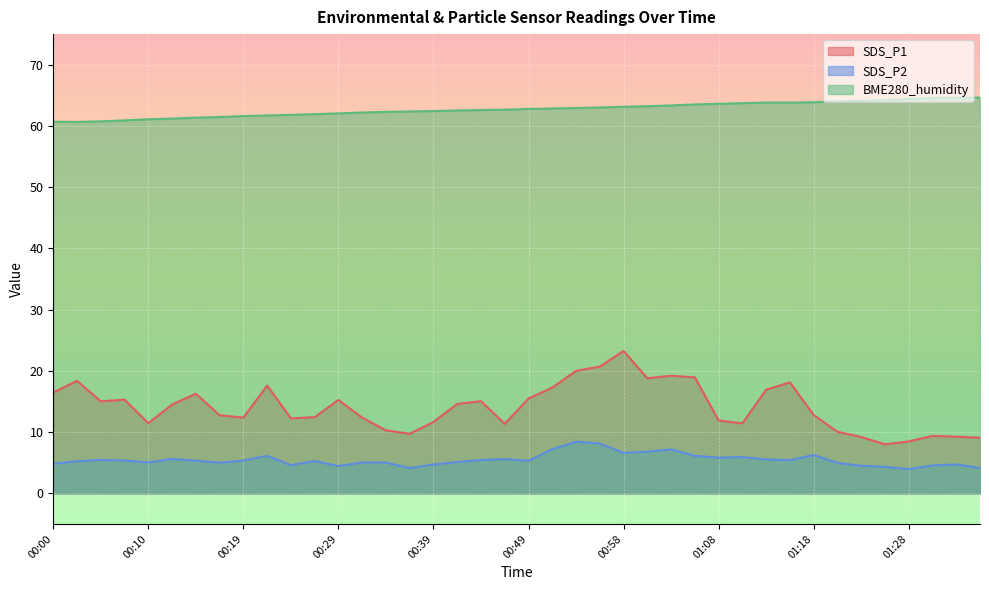

Reading left to right, what are all the values shown in this chart?

SDS_P1: 00:00=16.5	00:02=18.4	00:05=15.0	00:07=15.3	00:10=11.4	00:12=14.5	00:14=16.3	00:17=12.8	00:19=12.4	00:22=17.6	00:24=12.2	00:27=12.4	00:29=15.2	00:32=12.3	00:34=10.3	00:36=9.7	00:39=11.7	00:41=14.6	00:44=15.1	00:46=11.3	00:49=15.5	00:51=17.3	00:53=20.0	00:56=20.7	00:58=23.2	01:01=18.8	01:03=19.2	01:06=18.9	01:08=11.9	01:11=11.4	01:13=16.9	01:15=18.1	01:18=12.8	01:20=10.1	01:23=9.2	01:25=8.0	01:28=8.5	01:30=9.4	01:33=9.2	01:35=9.1
SDS_P2: 00:00=4.8	00:02=5.2	00:05=5.5	00:07=5.4	00:10=5.0	00:12=5.6	00:14=5.3	00:17=5.0	00:19=5.3	00:22=6.1	00:24=4.6	00:27=5.3	00:29=4.5	00:32=5.0	00:34=5.0	00:36=4.1	00:39=4.7	00:41=5.1	00:44=5.5	00:46=5.6	00:49=5.3	00:51=7.2	00:53=8.4	00:56=8.1	00:58=6.6	01:01=6.8	01:03=7.2	01:06=6.1	01:08=5.8	01:11=5.9	01:13=5.5	01:15=5.4	01:18=6.2	01:20=5.0	01:23=4.5	01:25=4.3	01:28=4.0	01:30=4.5	01:33=4.7	01:35=4.2
BME280_humidity: 00:00=60.7	00:02=60.7	00:05=60.8	00:07=60.9	00:10=61.1	00:12=61.2	00:14=61.4	00:17=61.5	00:19=61.6	00:22=61.7	00:24=61.8	00:27=61.9	00:29=62.0	00:32=62.2	00:34=62.3	00:36=62.4	00:39=62.4	00:41=62.5	00:44=62.6	00:46=62.7	00:49=62.8	00:51=62.9	00:53=62.9	00:56=63.0	00:58=63.1	01:01=63.2	01:03=63.4	01:06=63.5	01:08=63.6	01:11=63.7	01:13=63.8	01:15=63.8	01:18=63.9	01:20=64.0	01:23=64.1	01:25=64.2	01:28=64.4	01:30=64.6	01:33=64.6	01:35=64.6